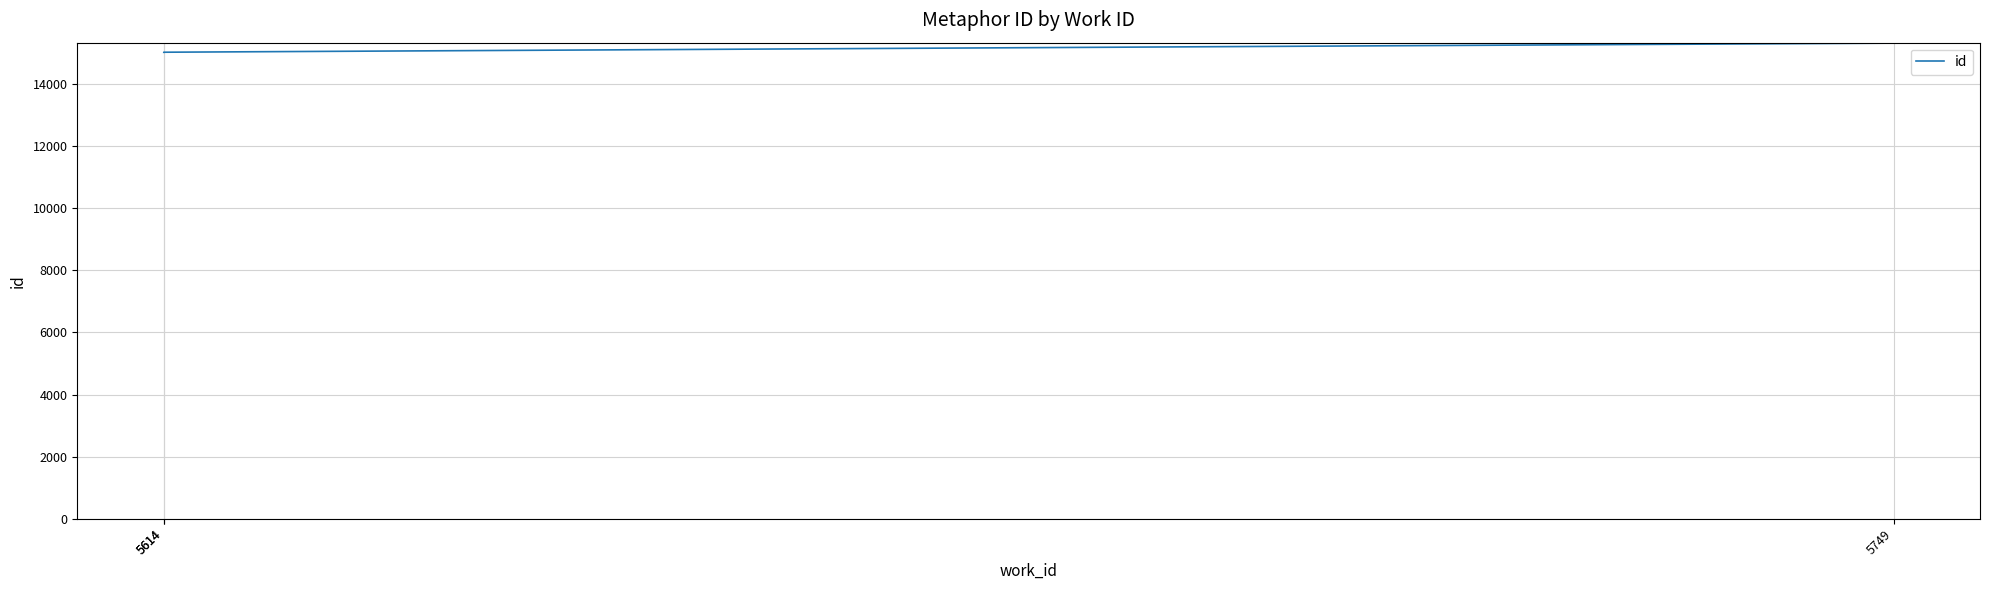

What is the change in value from 5614 to 5614?

+2